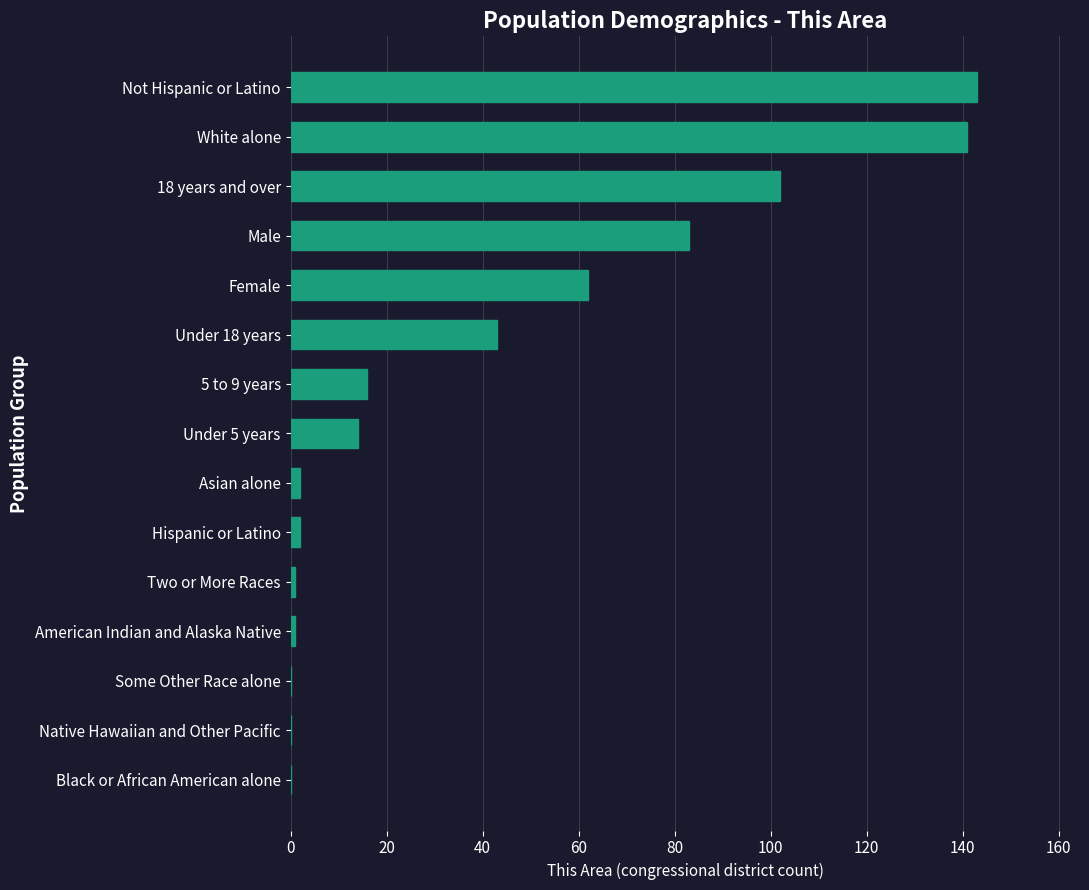

How many categories are shown in the chart?

15